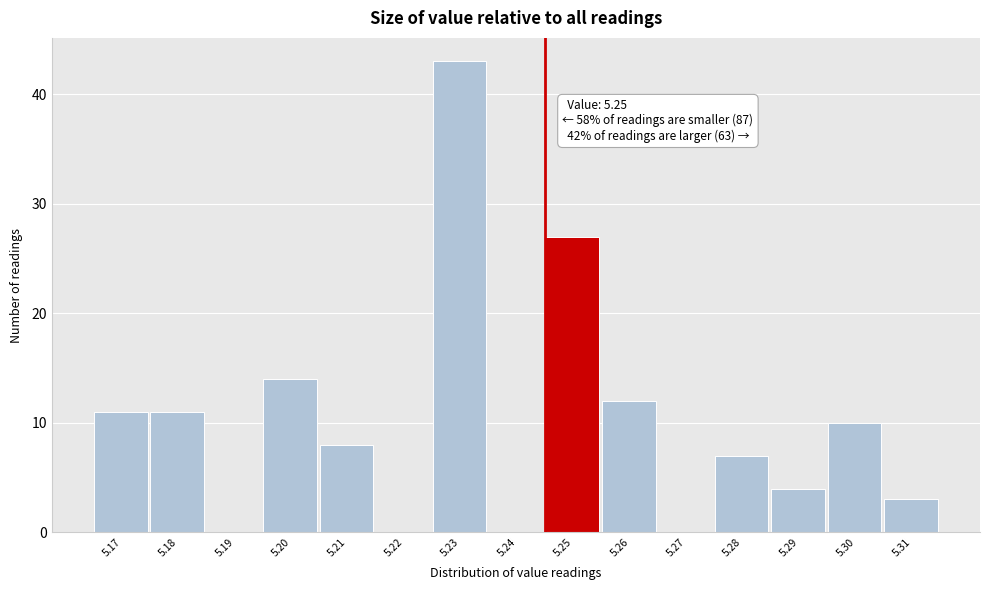

Reading left to right, list all the values displayed in this chart.

5.17=11	5.18=11	5.19=0	5.20=14	5.21=8	5.22=0	5.23=43	5.24=0	5.25=27	5.26=12	5.27=0	5.28=7	5.29=4	5.30=10	5.31=3